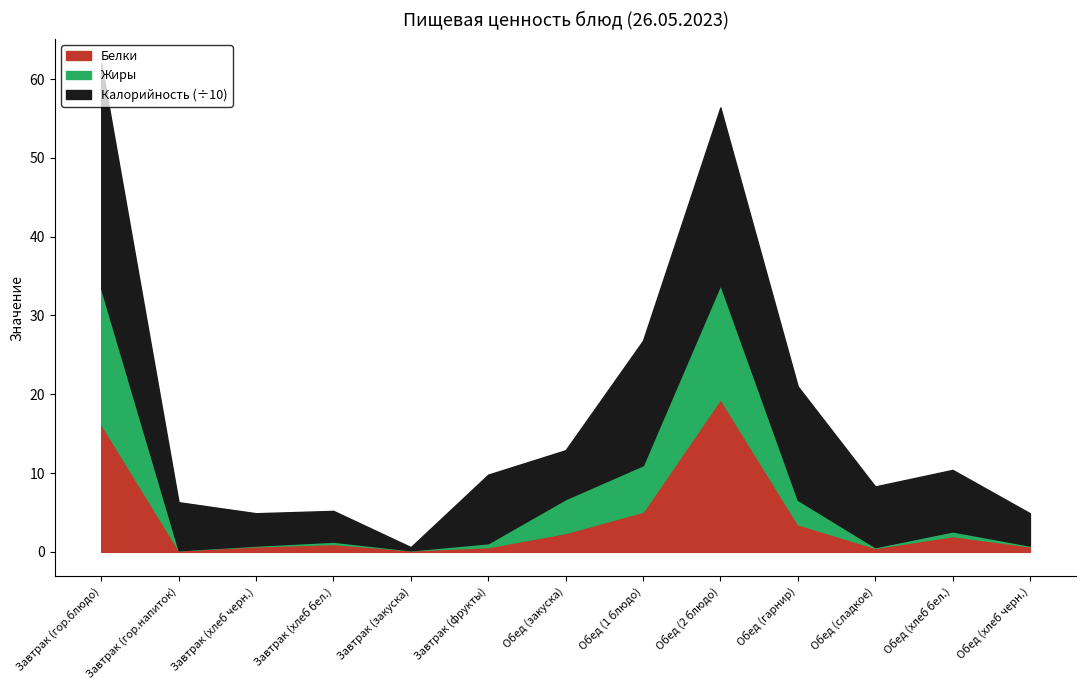

Rank the series at Обед (хлеб бел.) from highest to lowest value.

Калорийность, Белки, Жиры